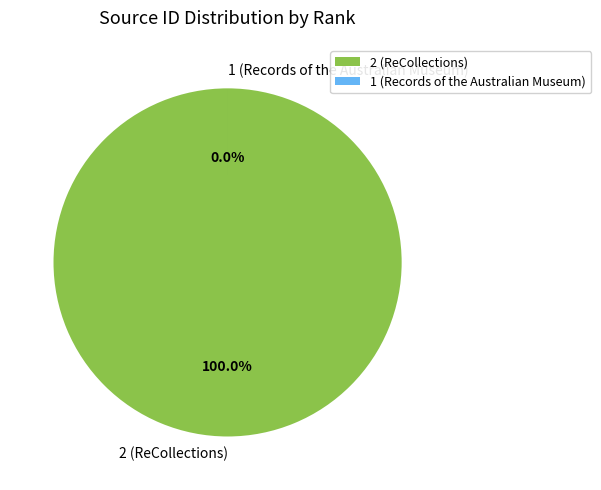

Combined, do 2 (ReCollections) and 1 (Records of the Australian Museum) account for over 50%?

Yes